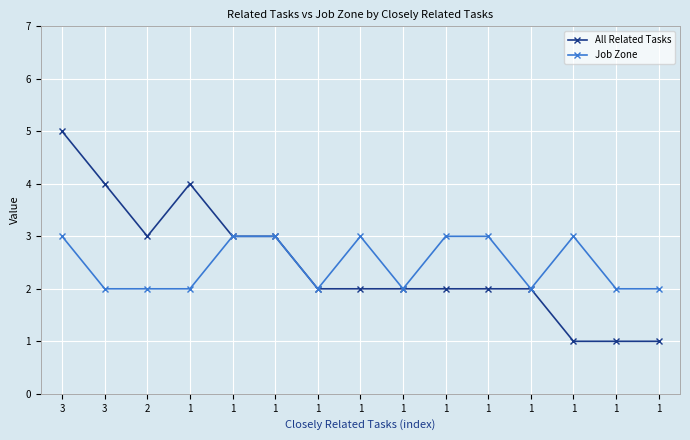

At how many categories does at least one series exceed 4?

1